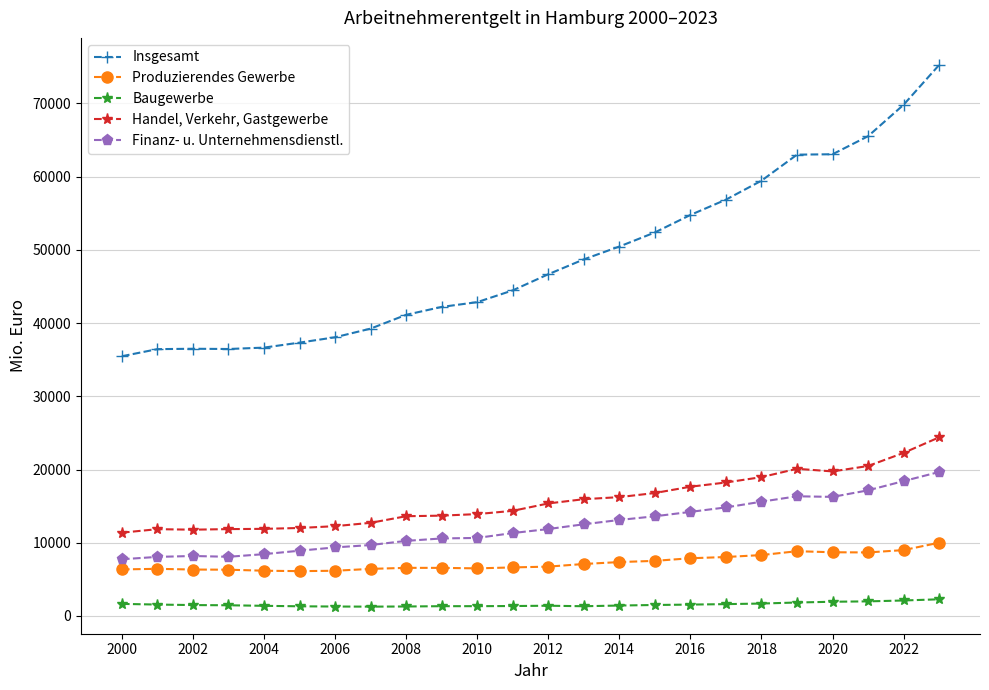

True or false: Finanz- u. Unternehmensdienstl. and Produzierendes Gewerbe cross at least once.

False